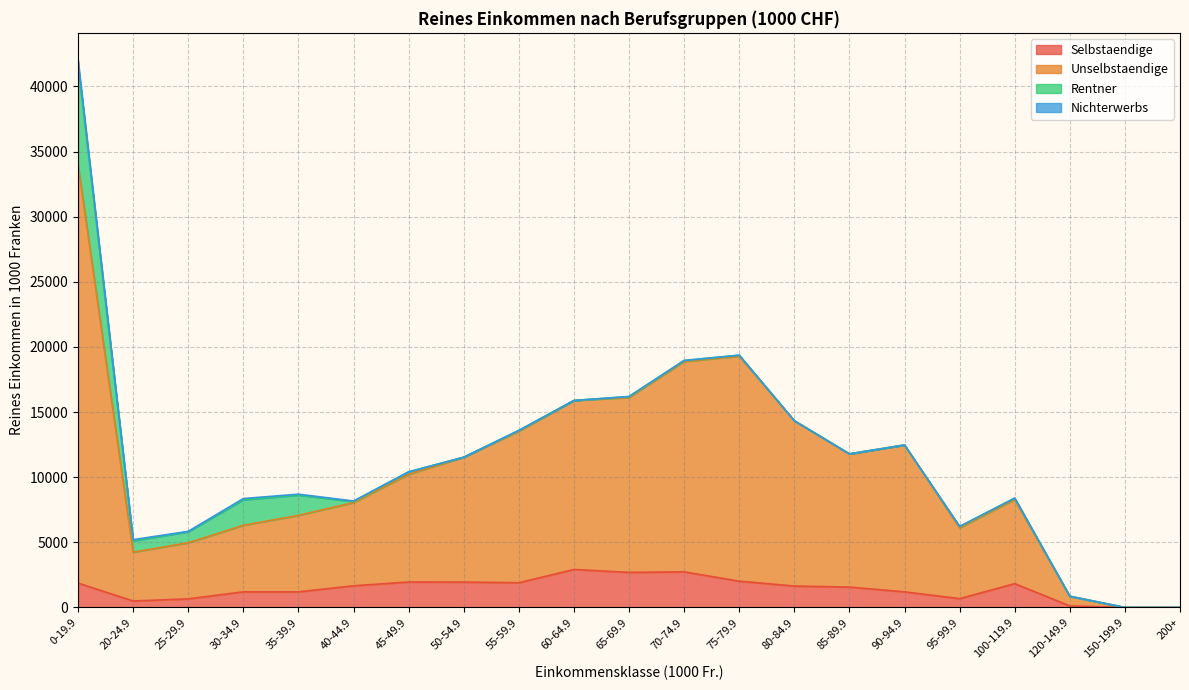

The value of Selbstaendige at 75-79.9 is 2019.4. True or false?

True